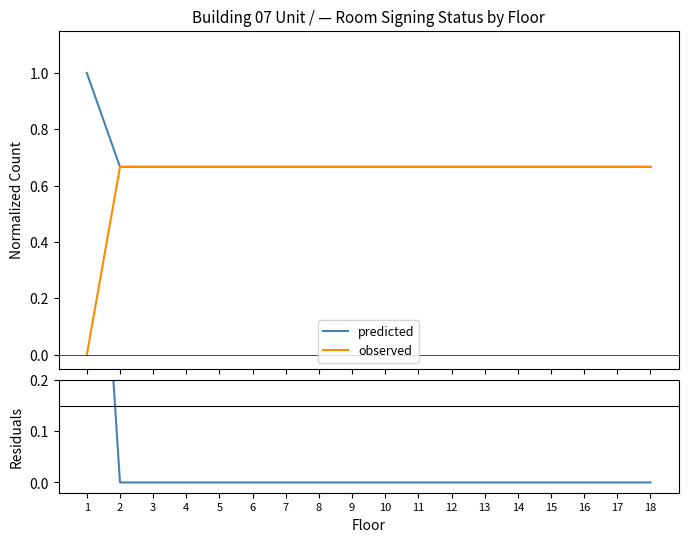

Between 17 and 14, which is larger?

17